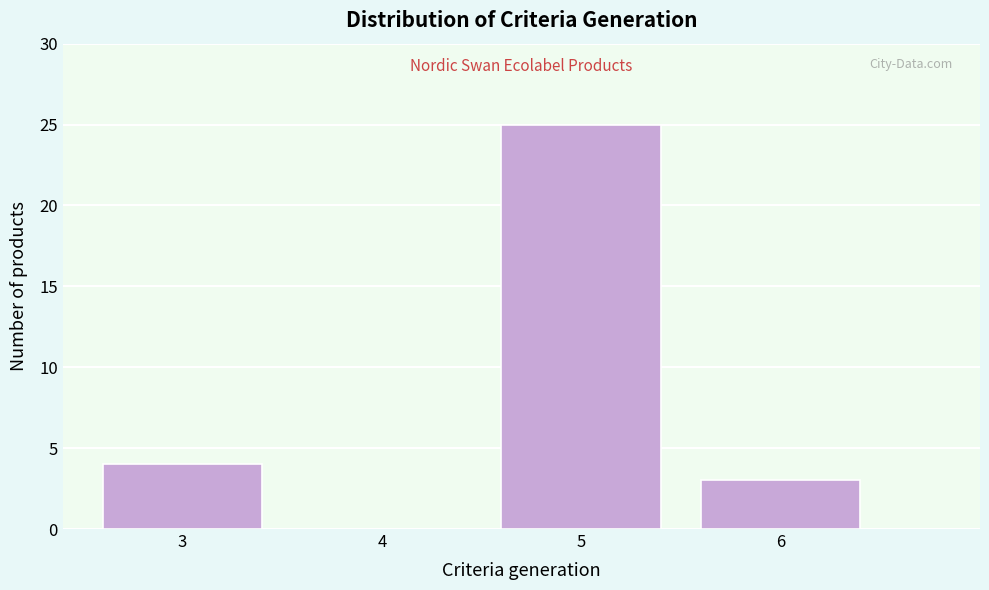

Reading left to right, transcribe all the data shown in this chart.

3=4	4=0	5=25	6=3